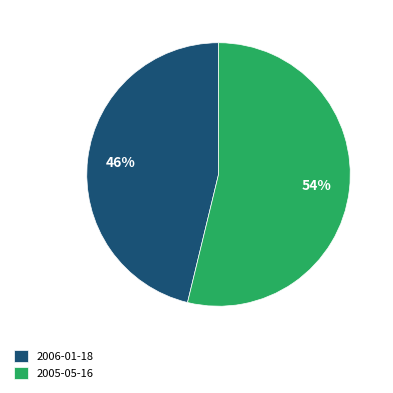

To the nearest percent, what portion does 2006-01-18 represent?

46%